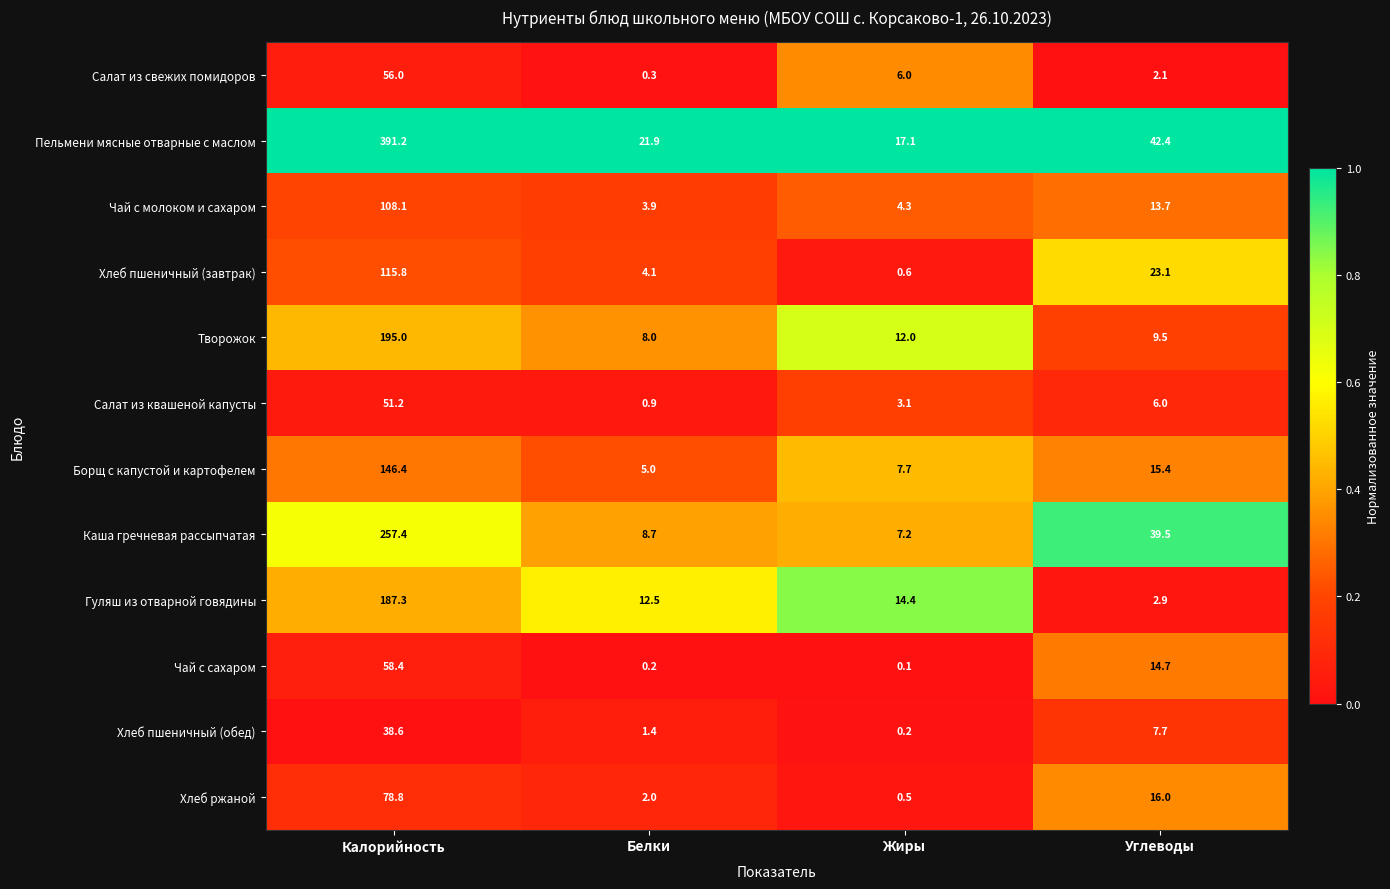

At which category is the sum across all series the highest?

Калорийность